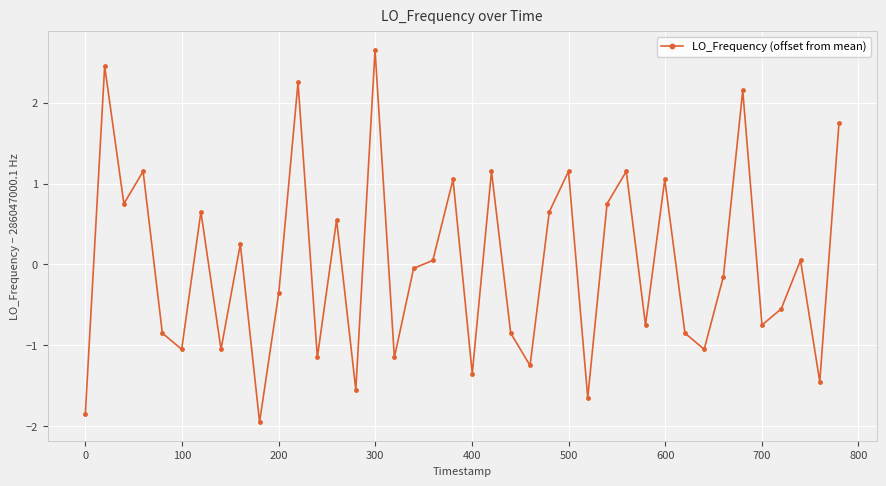

How many data points does each series have?

40